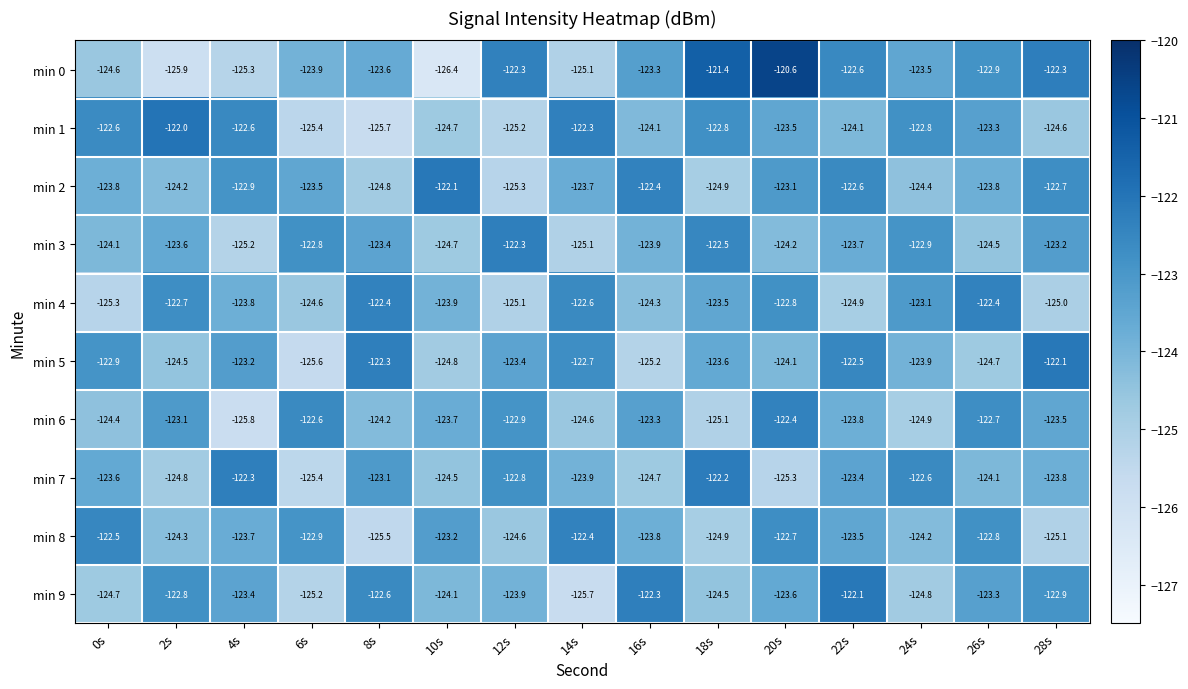

Between 2s and 8s, which series saw the biggest shift?

min 1